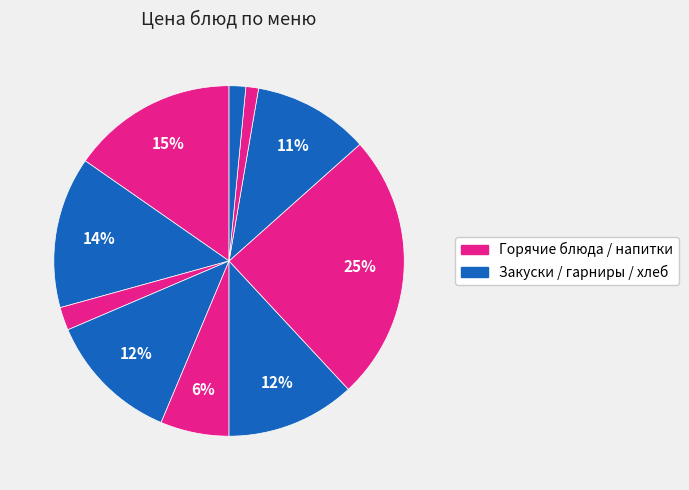

How many segments does this pie chart have?

10